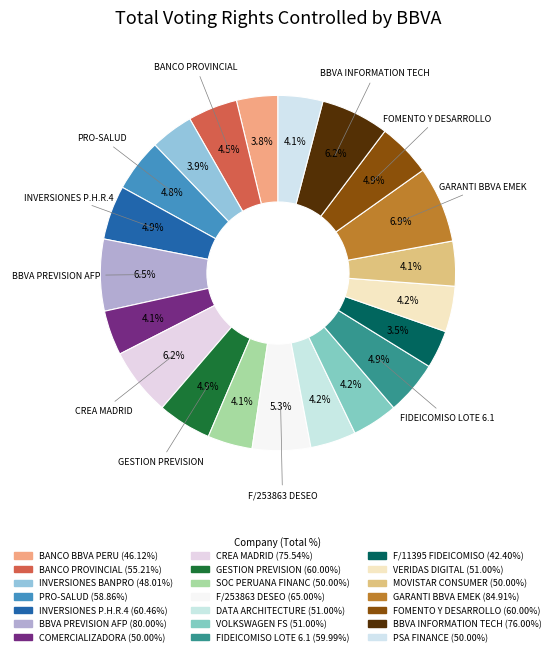

Count the number of slices in the pie.

21